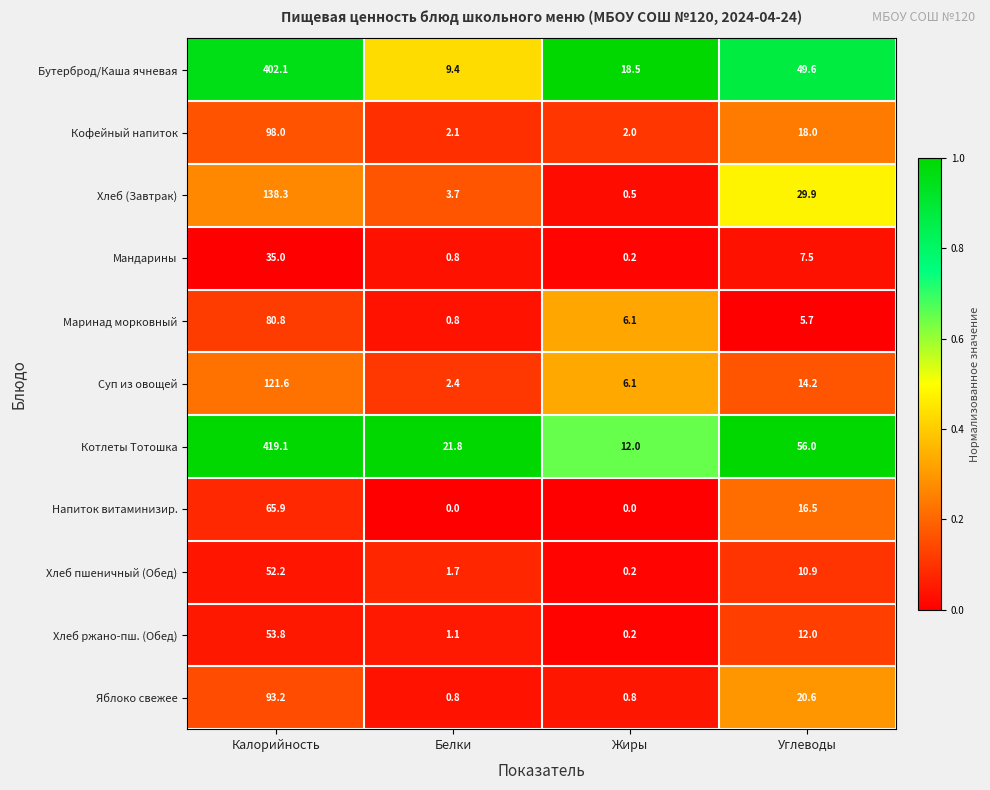

List the series in order of their peak value, lowest first.

Мандарины, Хлеб пшеничный (Обед), Хлеб ржано-пш. (Обед), Напиток витаминизир., Маринад морковный, Яблоко свежее, Кофейный напиток, Суп из овощей, Хлеб (Завтрак), Бутерброд/Каша ячневая, Котлеты Тотошка